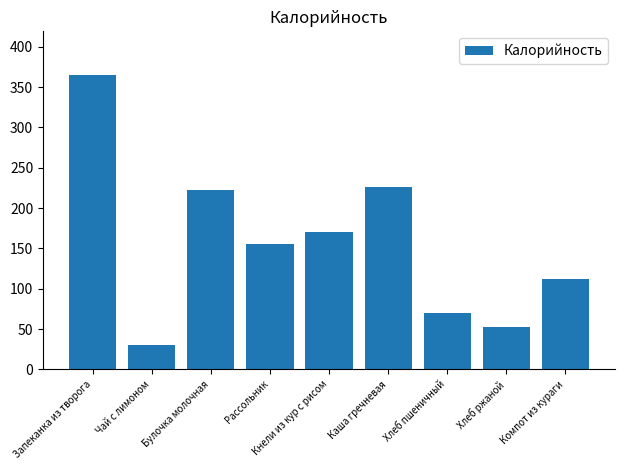

Which has a higher value, Запеканка из творога or Чай с лимоном?

Запеканка из творога